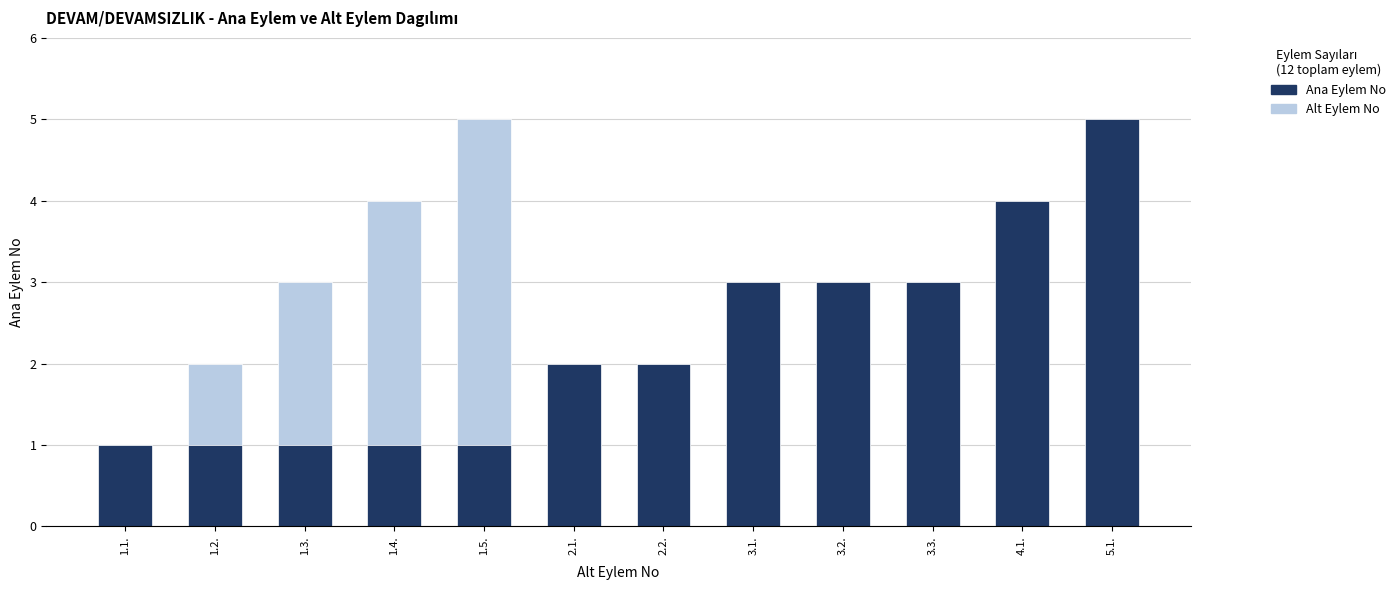

What is the approximate value of Ana Eylem No at 2.2.?

2